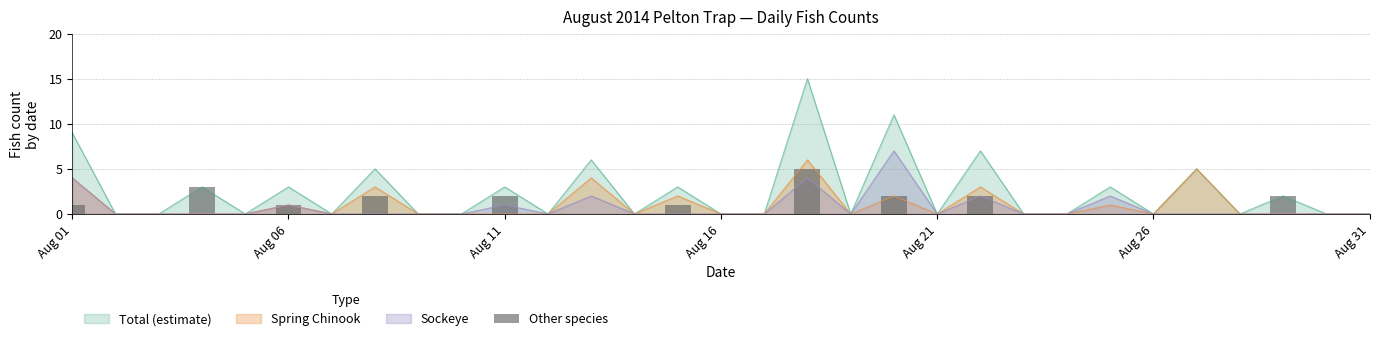

What is the highest value of the Sockeye series?

7